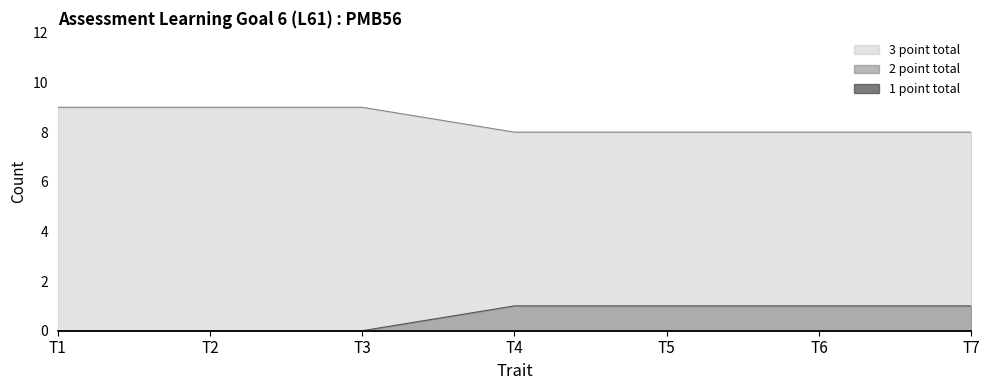

What is the difference between the highest and lowest values at T5?

8